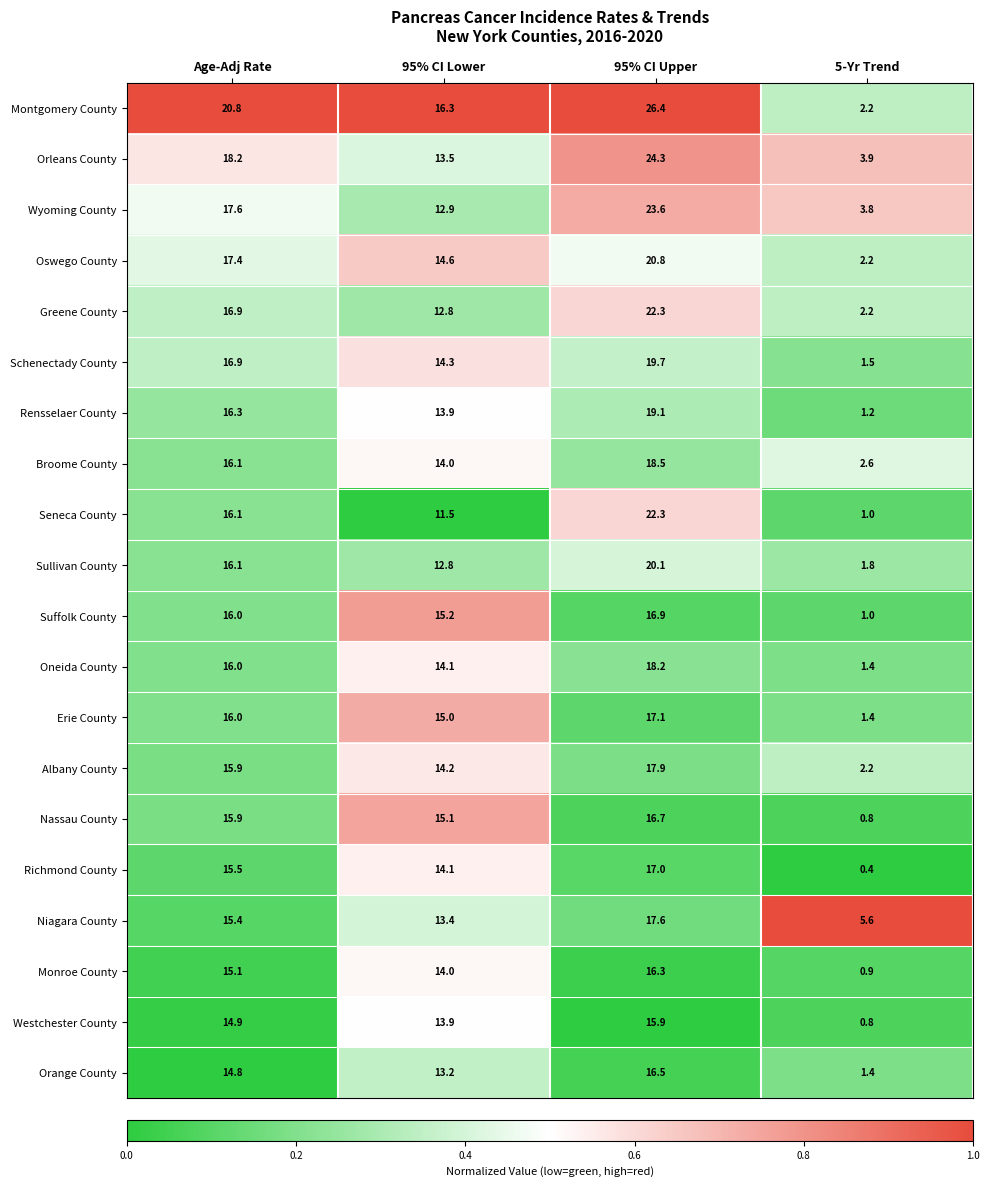

Which series changed the most between Age-Adj Rate and 95% CI Upper?

Seneca County